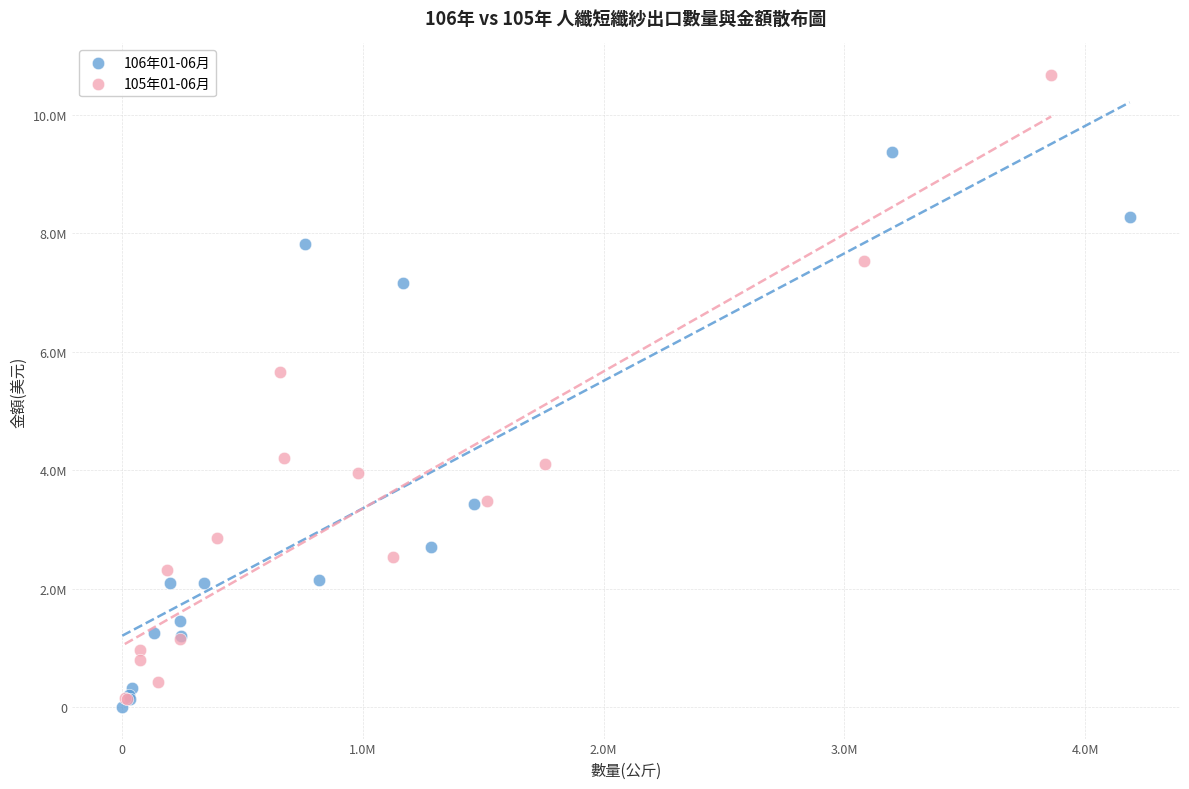

Which series reaches the minimum Y coordinate?

106年01-06月